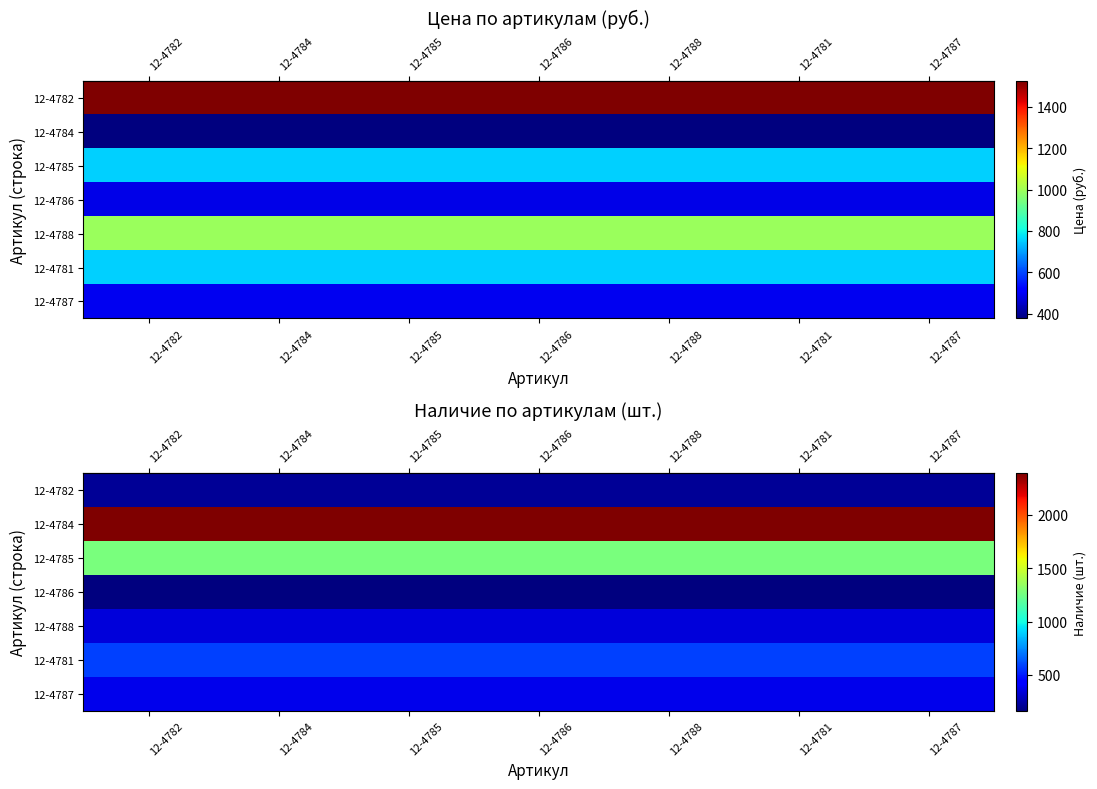

What is the difference between the highest and lowest values at 12-4786?

2223